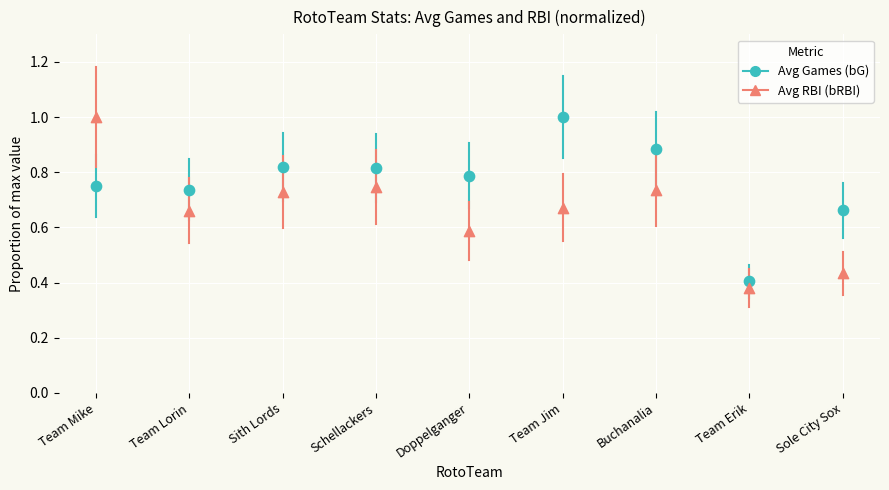

Which series reaches the maximum Y coordinate?

Avg Games (bG)